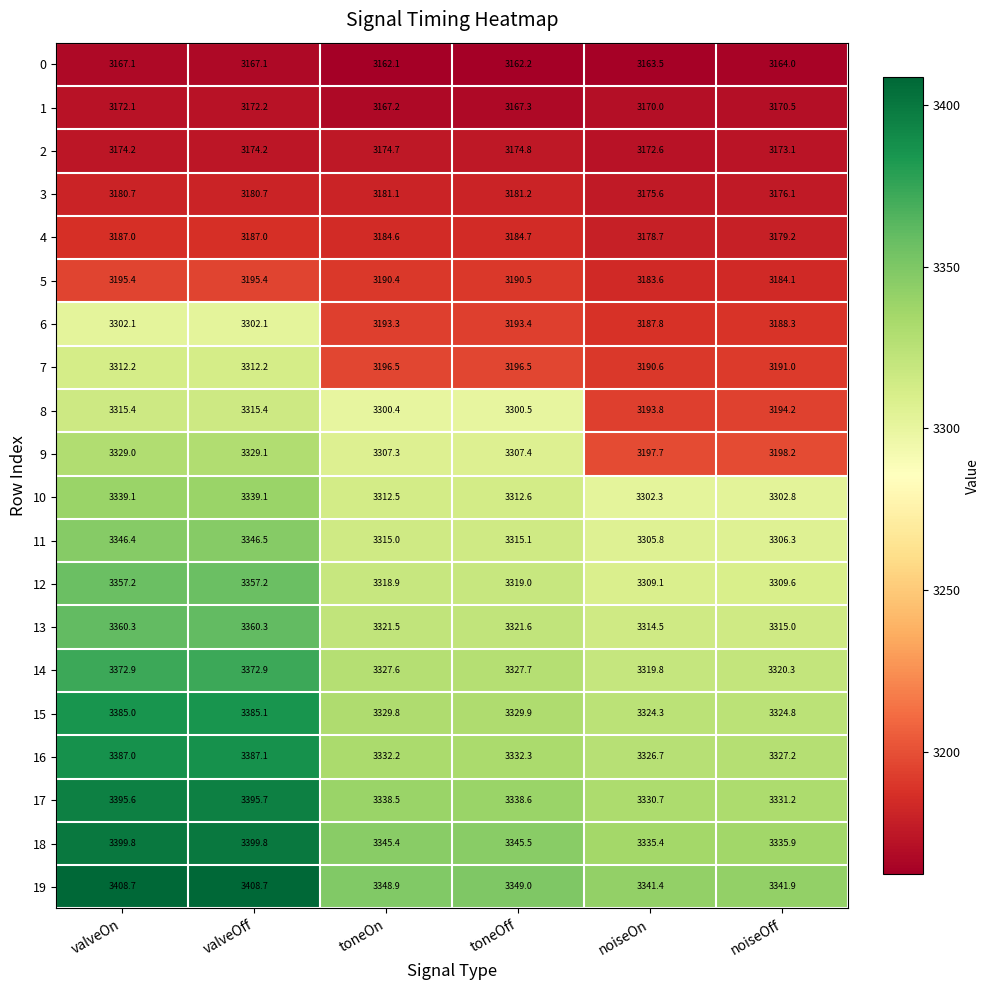

Rank the series by their maximum value, from lowest to highest.

0, 1, 2, 3, 4, 5, 6, 7, 8, 9, 10, 11, 12, 13, 14, 15, 16, 17, 18, 19